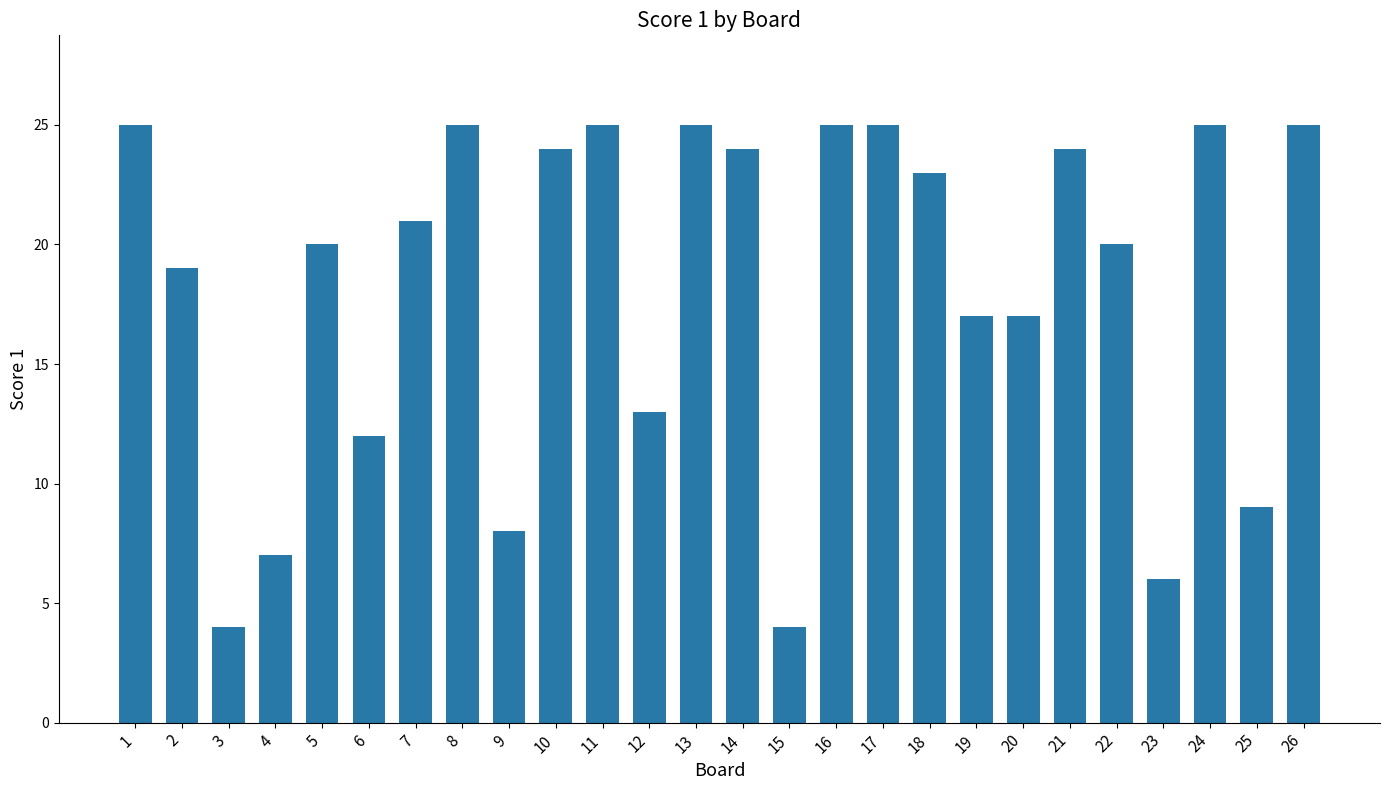

What is the smallest value displayed?

4